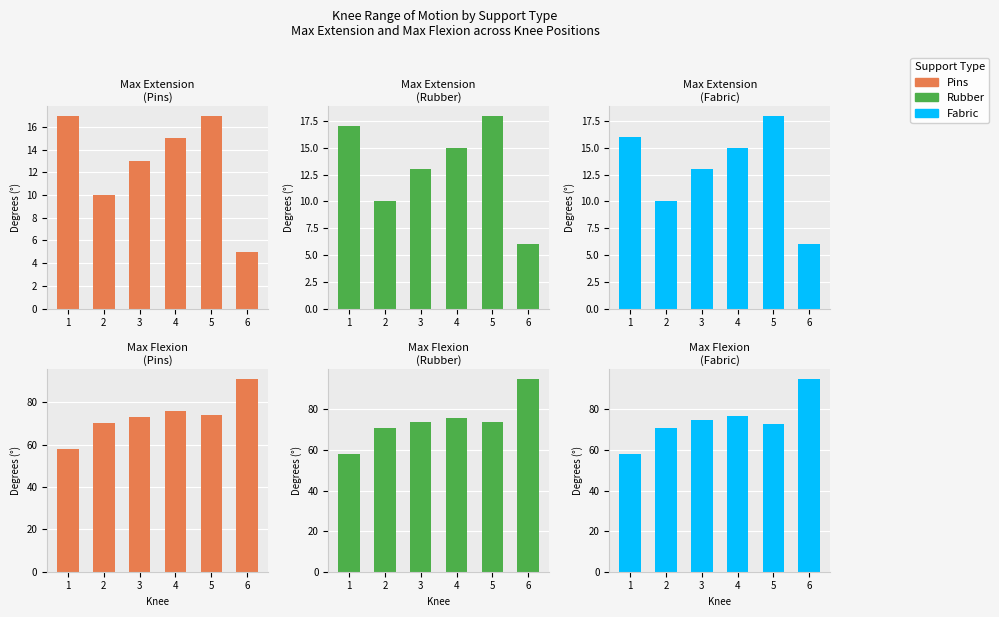

The Pins series shows 23 at 6. True or false?

False